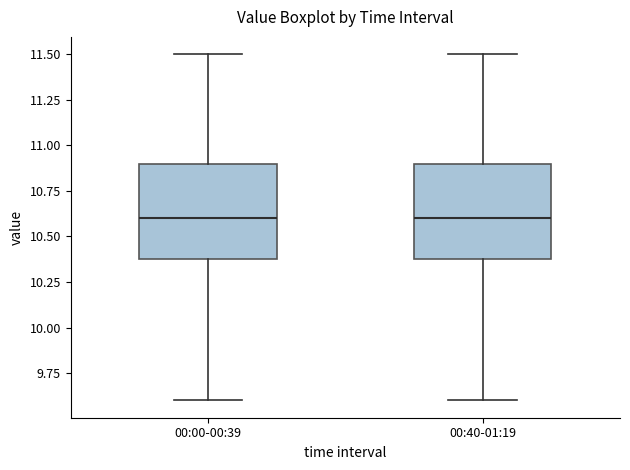

Reading left to right, read every box against the y-axis: the position of its median line, the range the box covers, and the ends of its whiskers. The values are not printed on the chart, so give them approximately, as read against the axis.

00:00-00:39: median 10.6, box 10.4 to 10.9, whiskers 9.6 to 11.5
00:40-01:19: median 10.6, box 10.4 to 10.9, whiskers 9.6 to 11.5